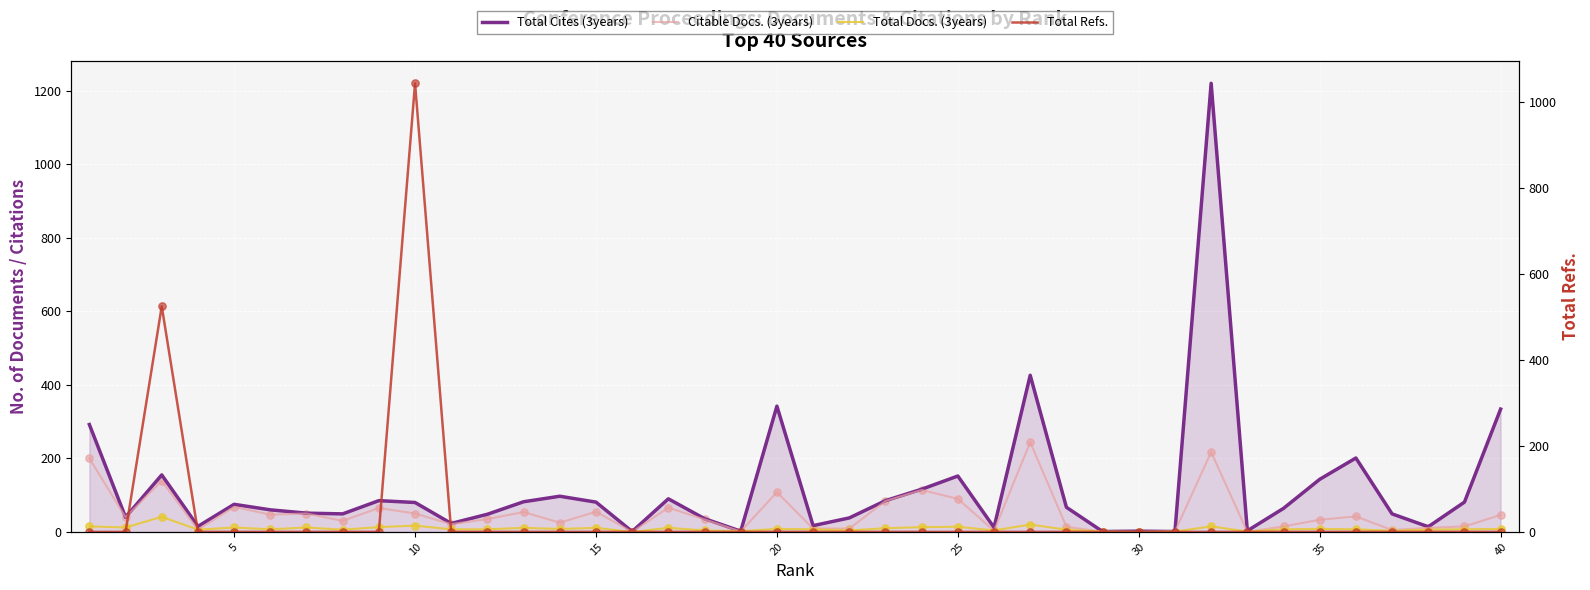

Which series reaches the maximum Y coordinate?

Total Cites (3years)